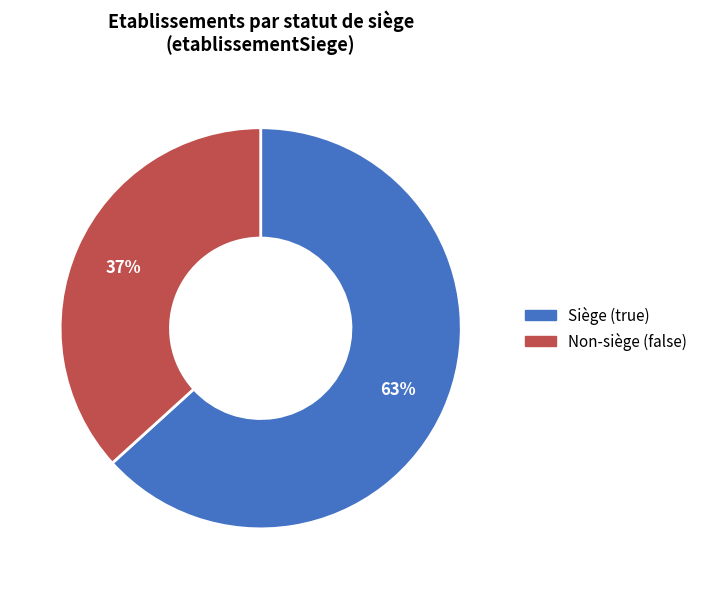

Is there any slice that represents more than half of the pie?

Yes